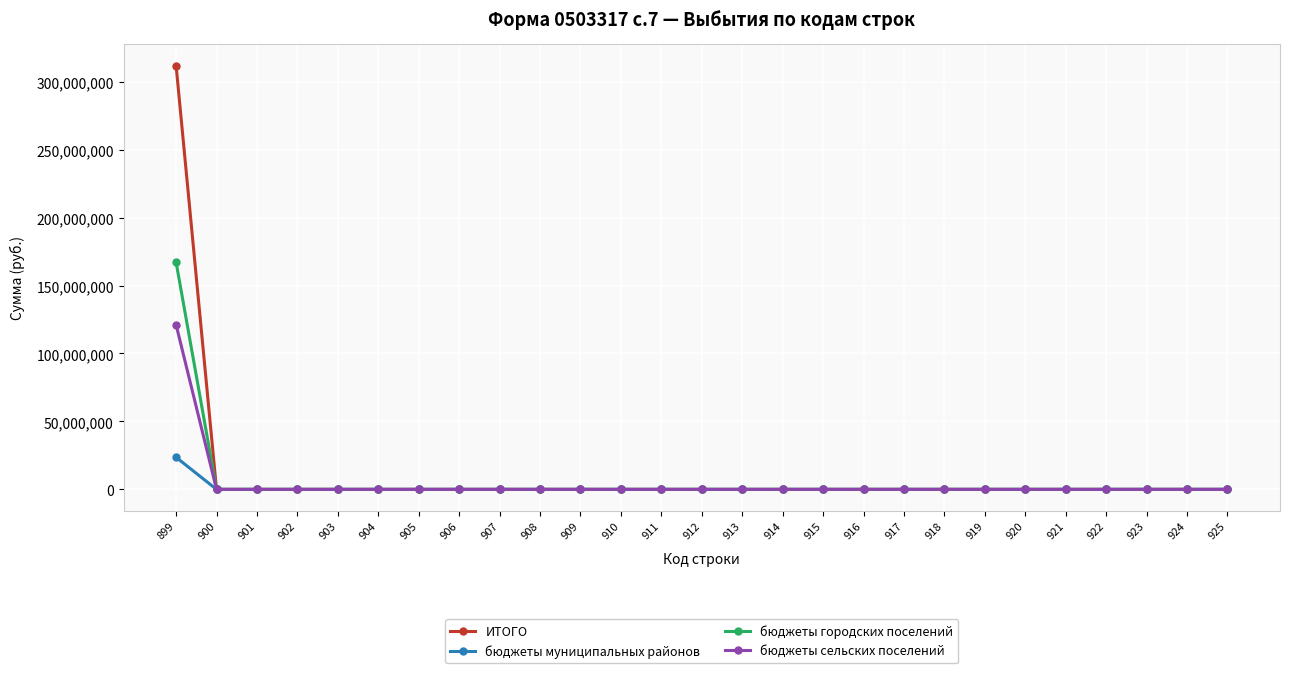

The value of бюджеты городских поселений at 923 is 0.0. True or false?

True